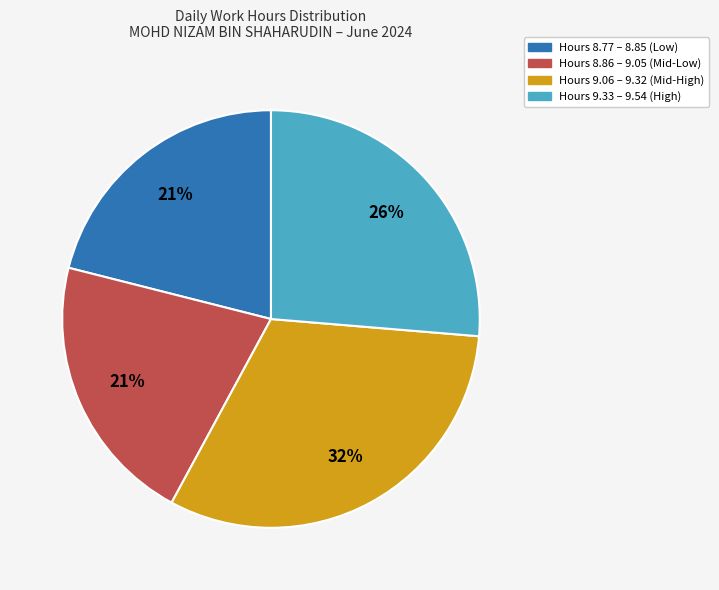

To the nearest percent, what is the difference between the largest and smallest slice percentages?

11%